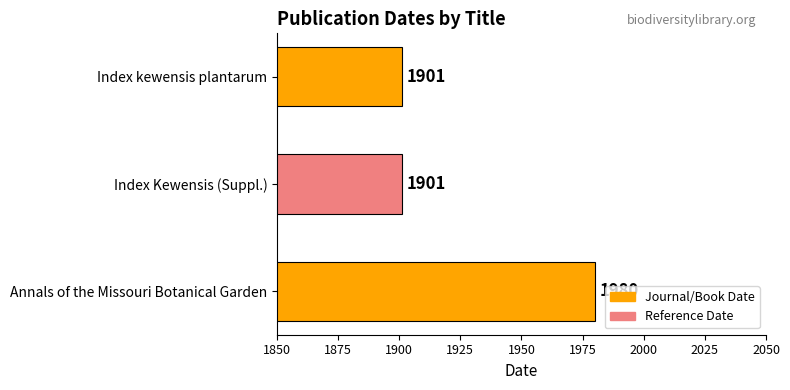

Is it true that the value at Annals of the Missouri Botanical Garden is 1980?

True